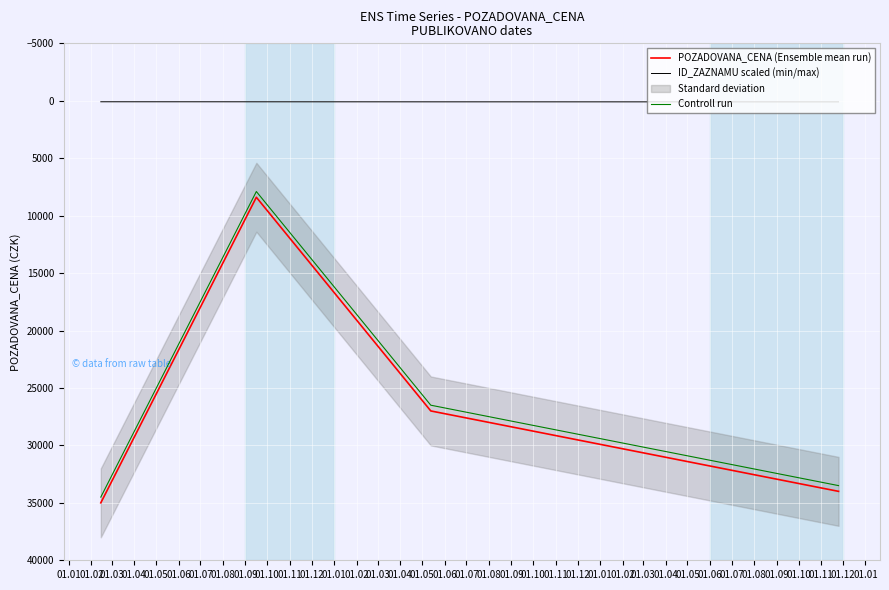

What is the lowest value of the Controll run series?

7900.0